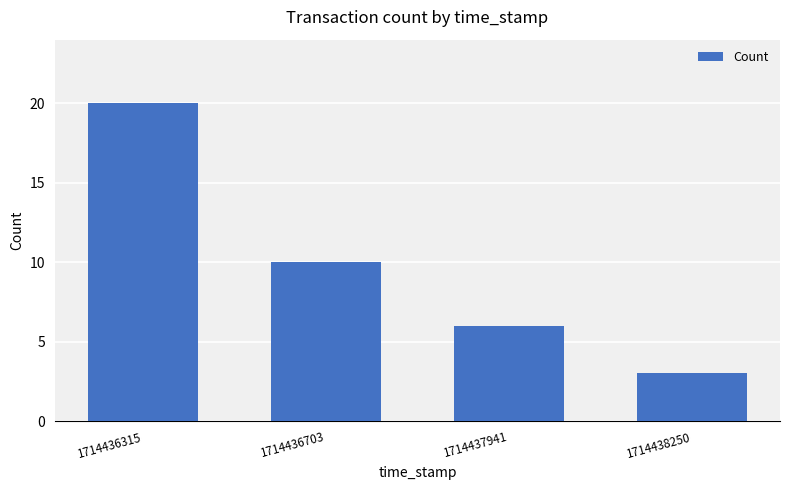

Reading left to right, transcribe all the data shown in this chart.

20	10	6	3